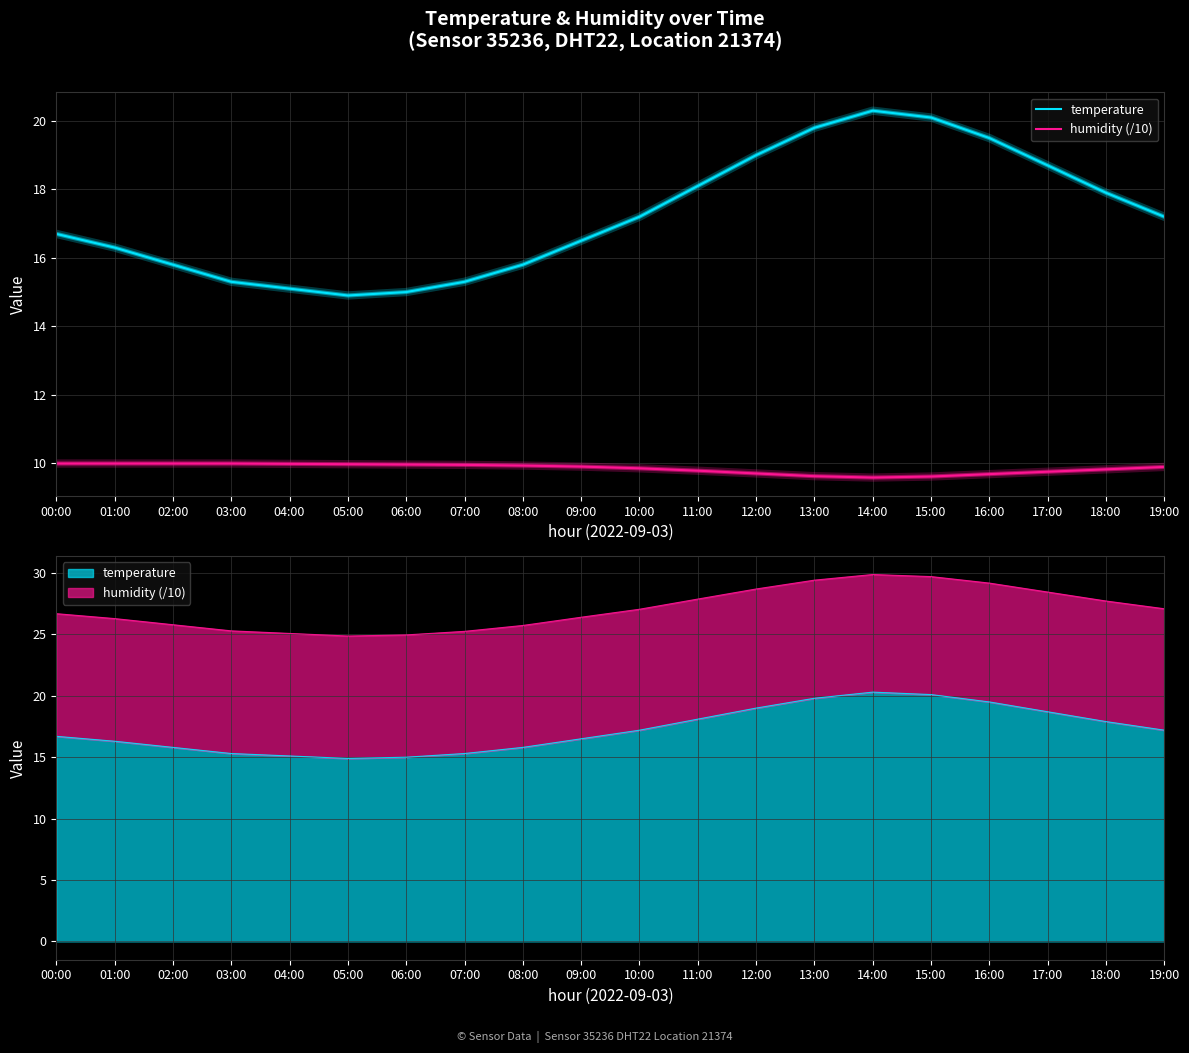

Between 00:00 and 10:00, which is larger?

10:00